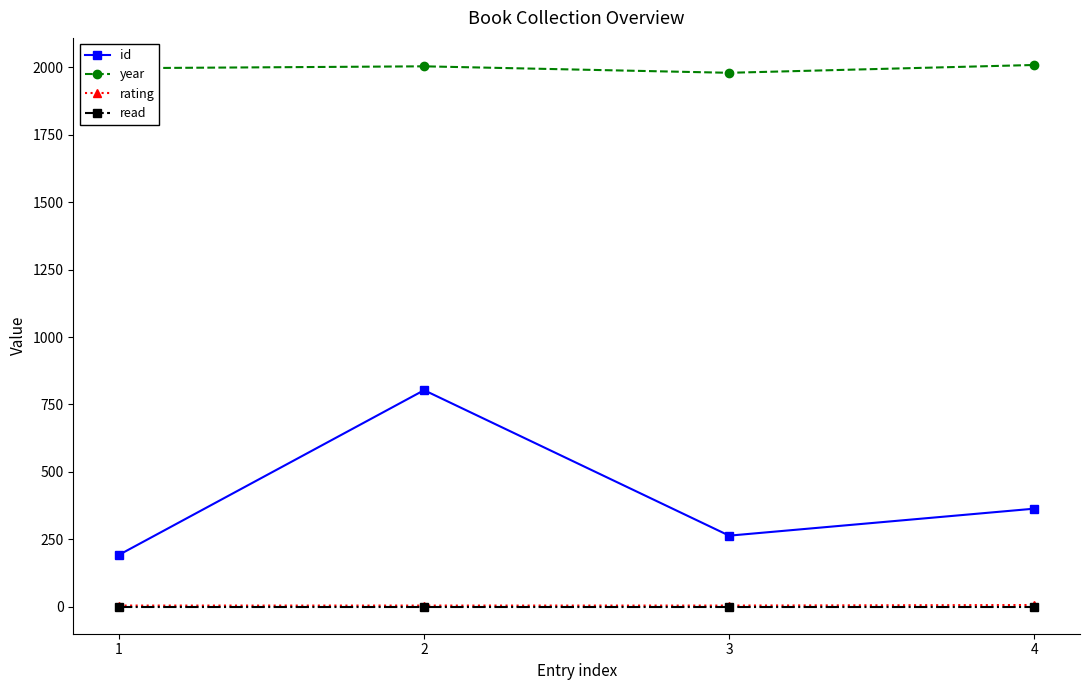

What are all the series names shown in the legend?

id, year, rating, read